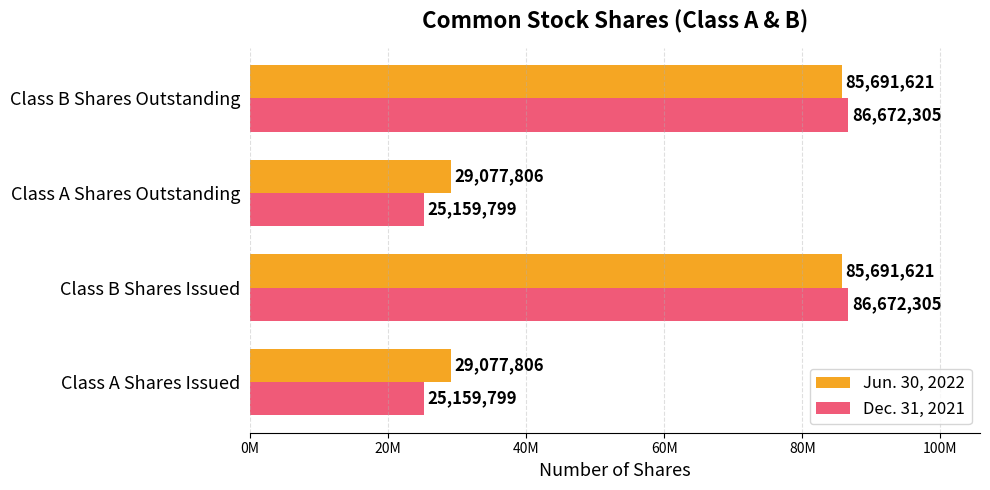

Reading left to right, list all the values displayed in this chart.

Jun. 30, 2022: 29077806	85691621	29077806	85691621
Dec. 31, 2021: 25159799	86672305	25159799	86672305